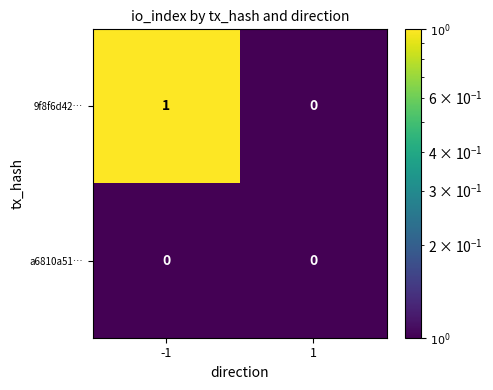

Rank the series by their average value, from lowest to highest.

a6810a51…, 9f8f6d42…